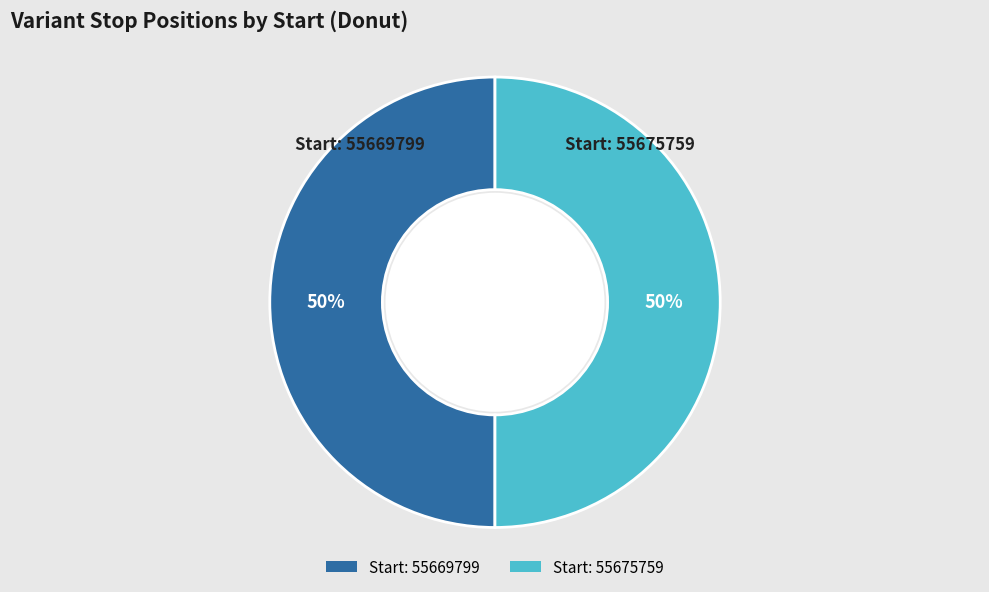

What is the ratio of the value at Start: 55675759 to the value at Start: 55669799?

1.0